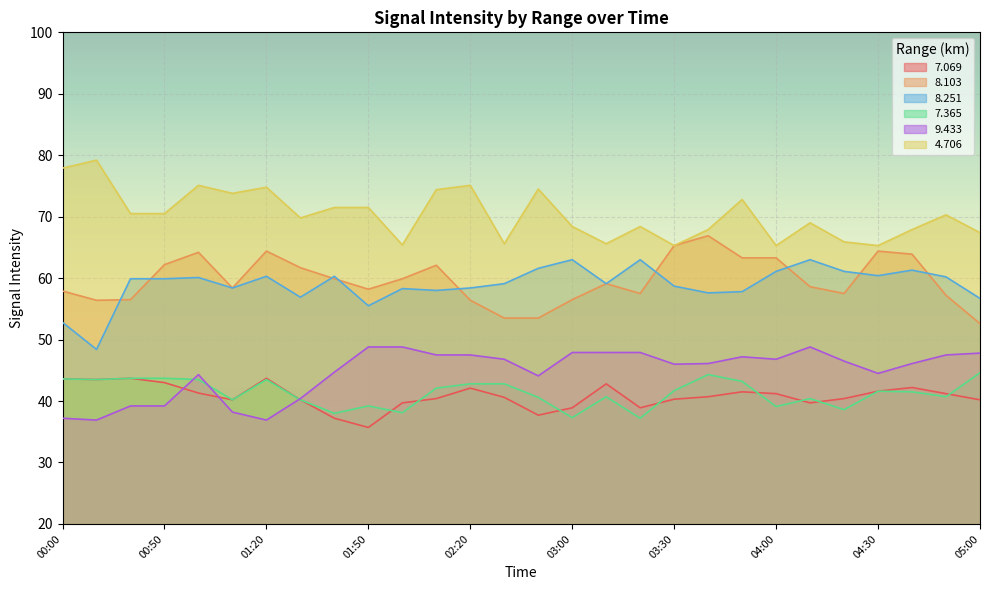

What is the sum of all 4.706 values?

1969.1